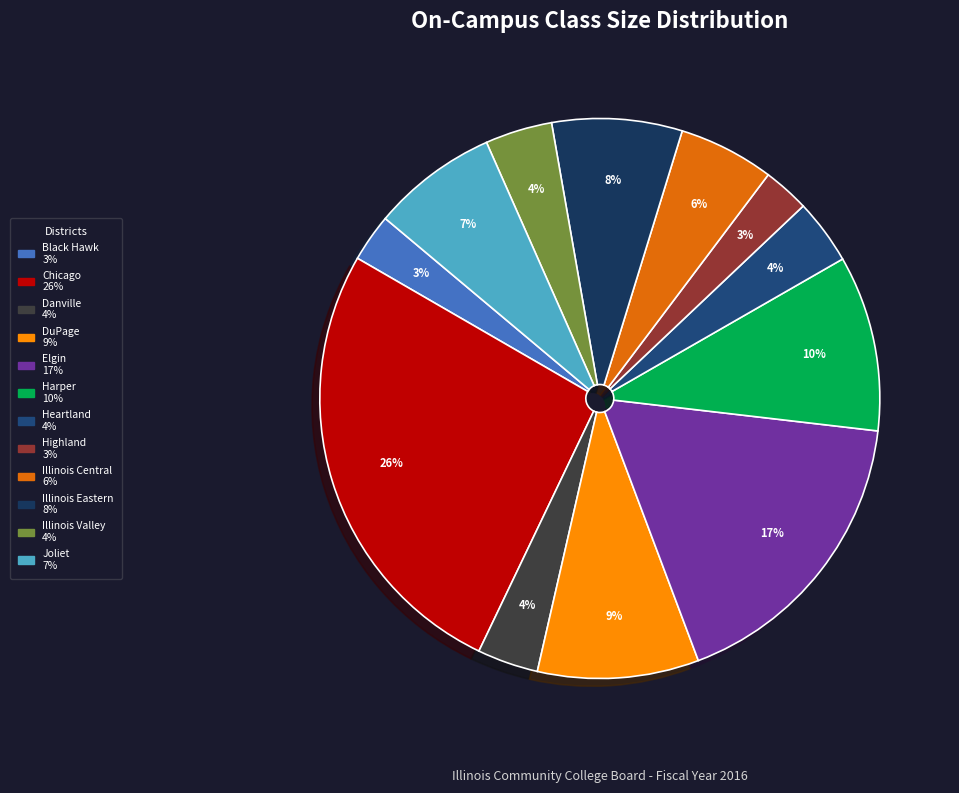

Which has a higher value, Elgin or Illinois Central?

Elgin